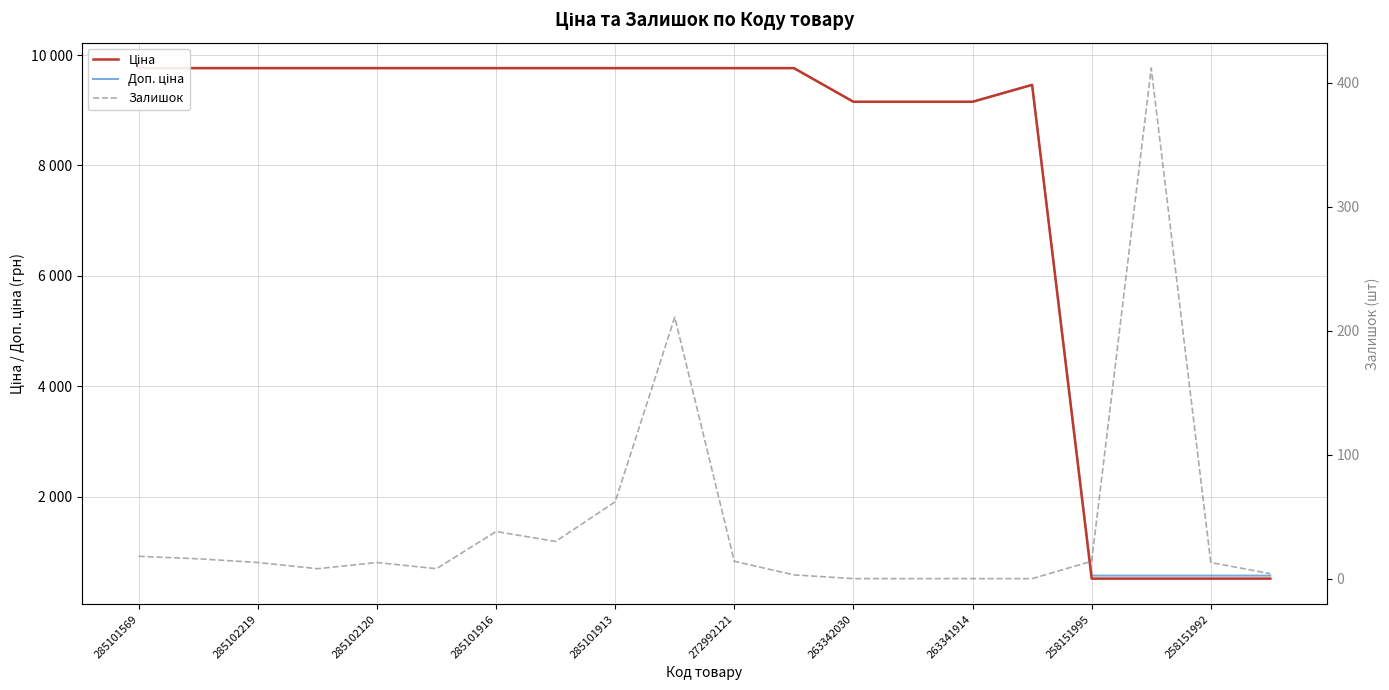

How many data points in Залишок are above 13?

9